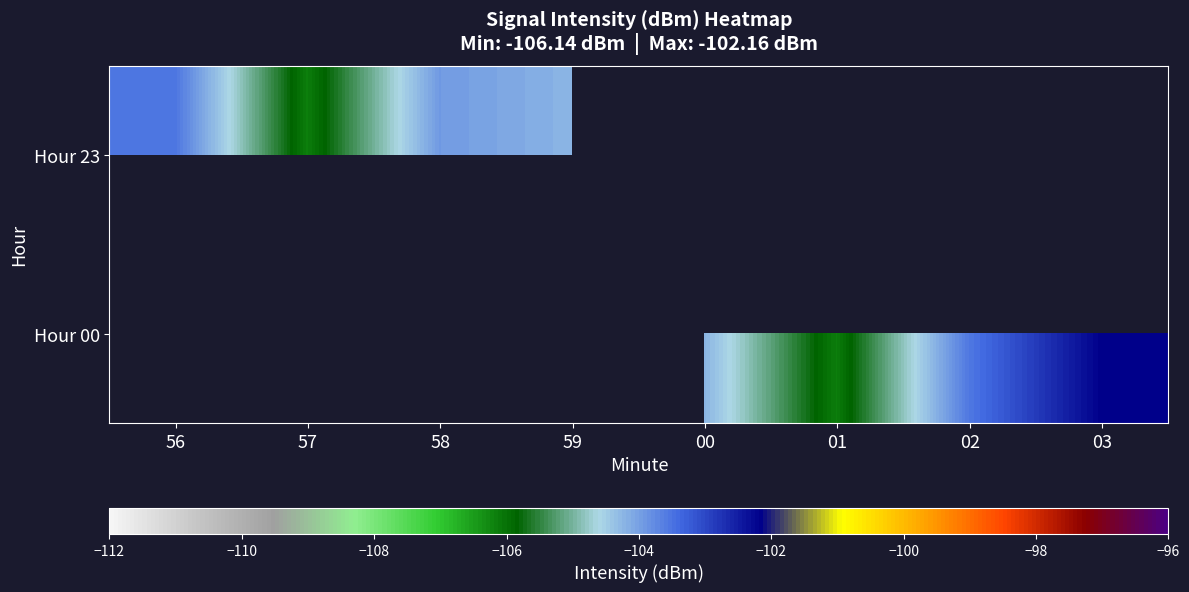

What value does the Hour 00 series have at 03?

-102.2